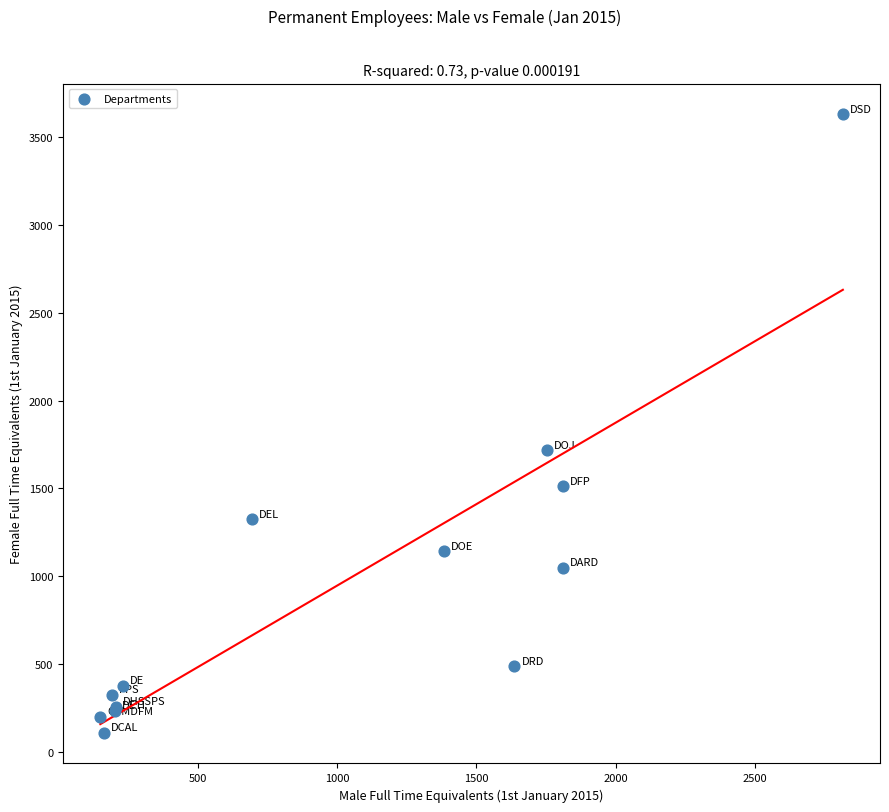

What Y value in the scatter plot is closest to 1869?

1716